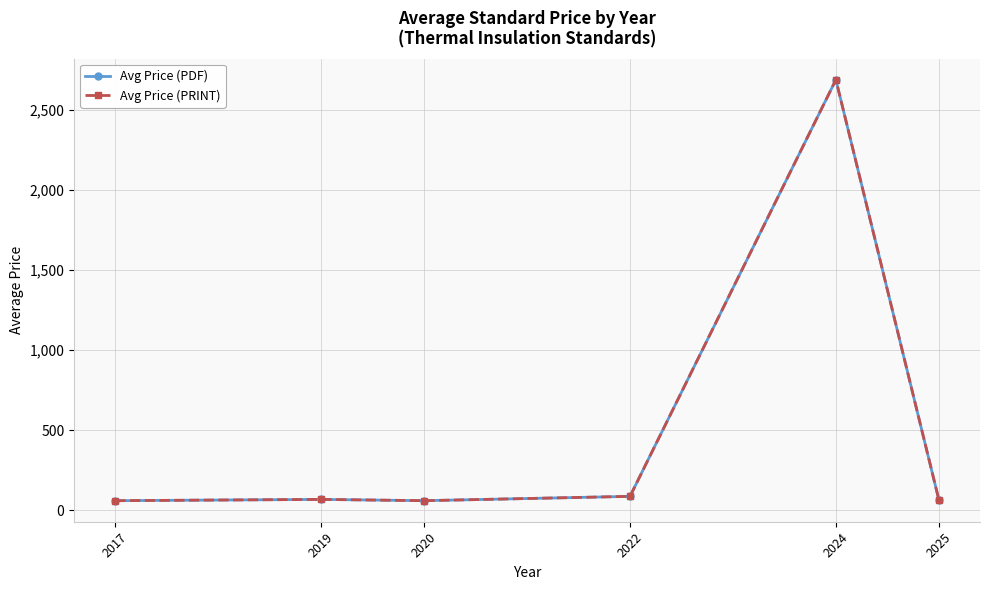

Is this an area chart (filled region under the line)?

No